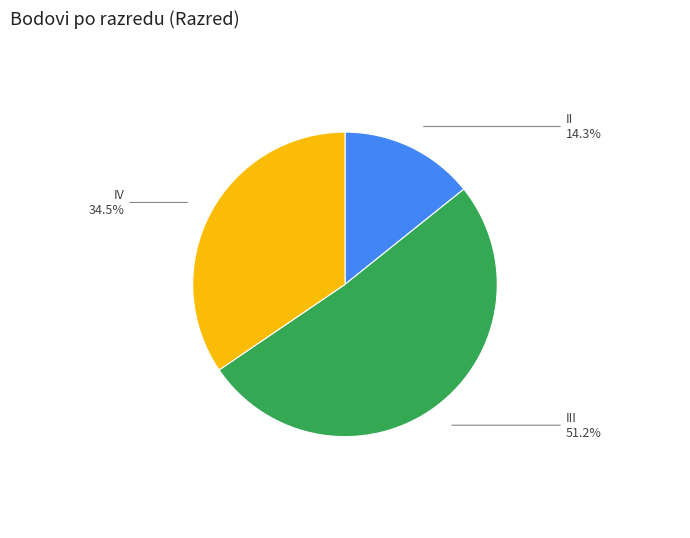

Does II 14.3% account for over 50% of the chart?

No